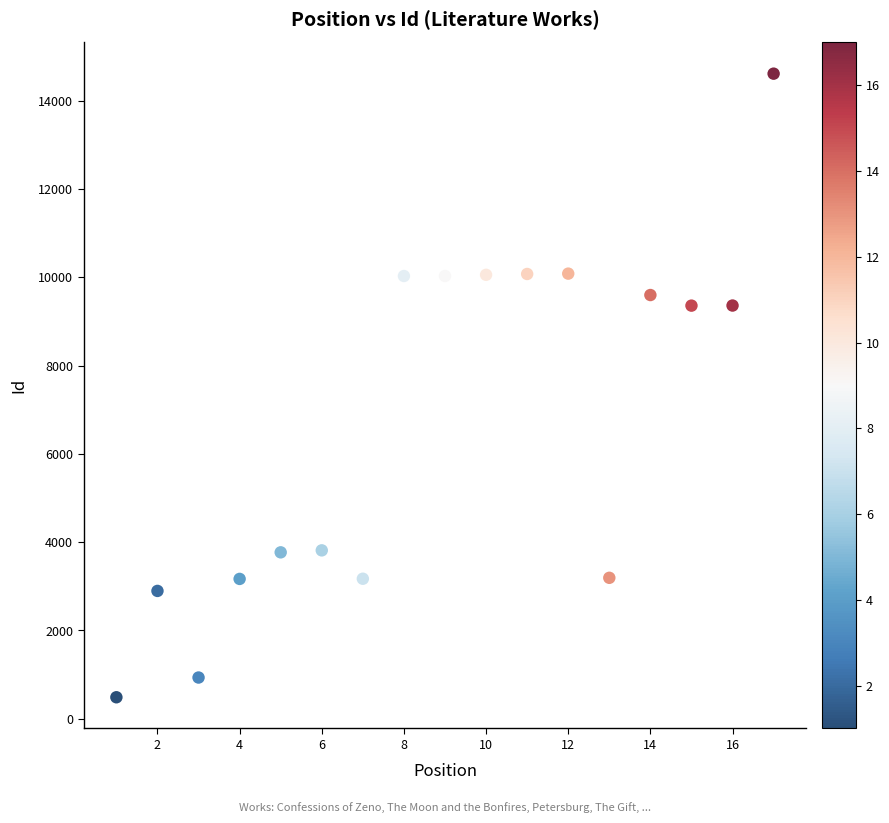

What is the range of Y values (max minus min)?

14127